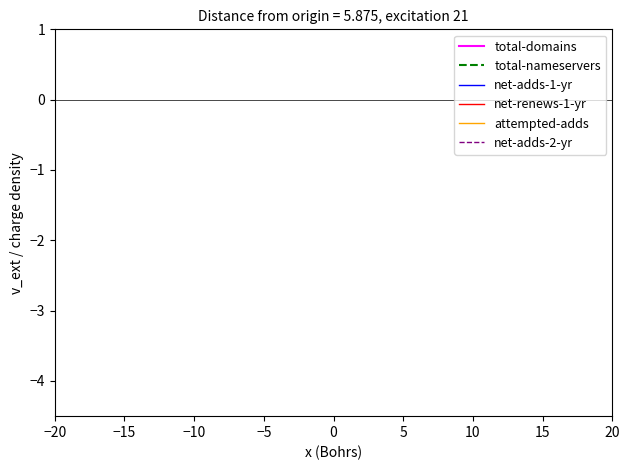

Which series has the widest spread of values?

total-domains